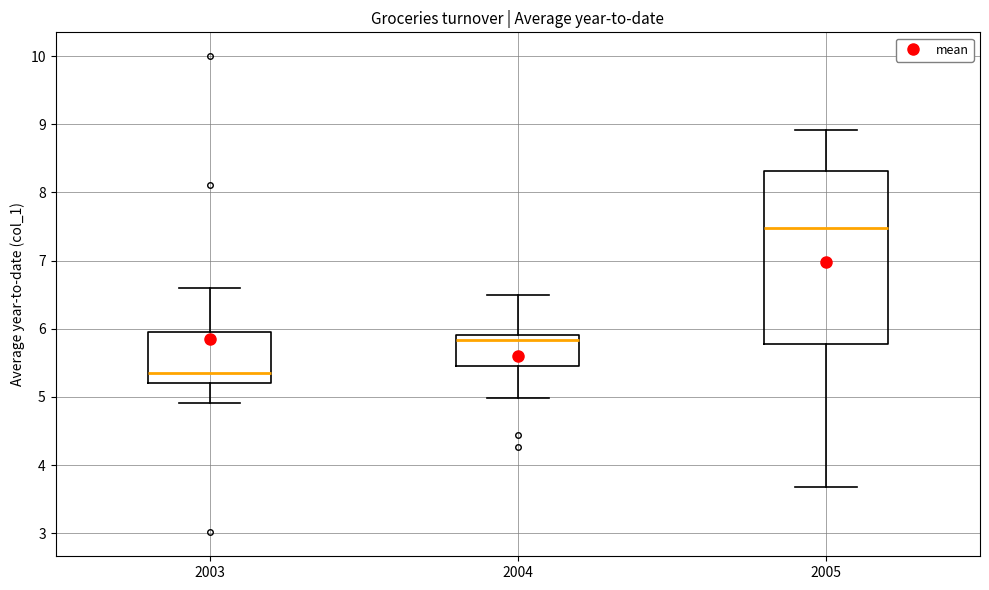

Where does the upper whisker of the box at x = 2003 end on the y-axis? The values are not printed on the chart, so give them approximately, as read against the axis.

6.6